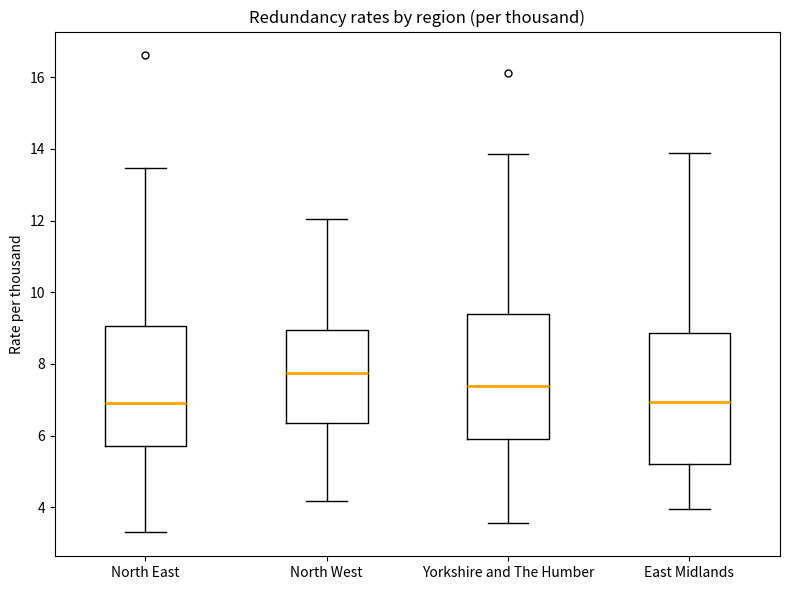

Where does the median line of the box for Yorkshire and The Humber sit on the y-axis? The values are not printed on the chart, so give them approximately, as read against the axis.

7.4